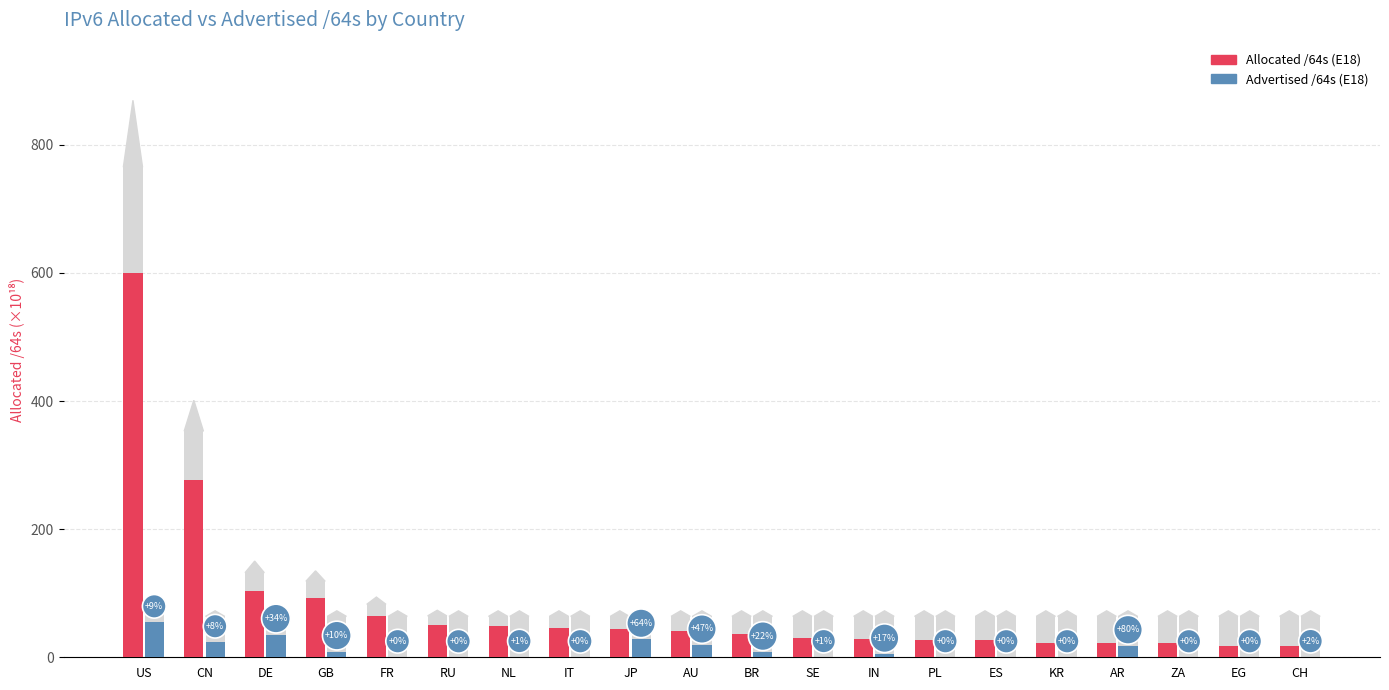

Are the bars horizontal?

No